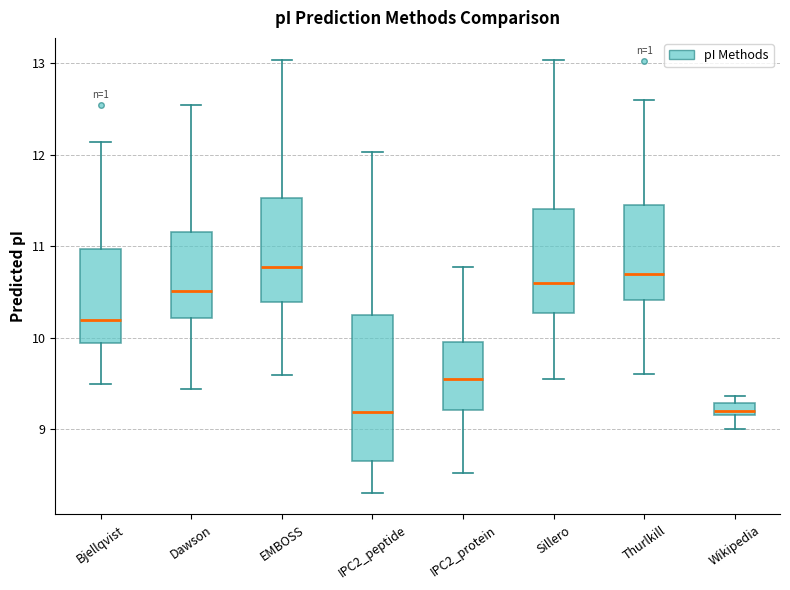

Where is the upper edge of the box for IPC2_protein on the y-axis? The values are not printed on the chart, so give them approximately, as read against the axis.

10.0